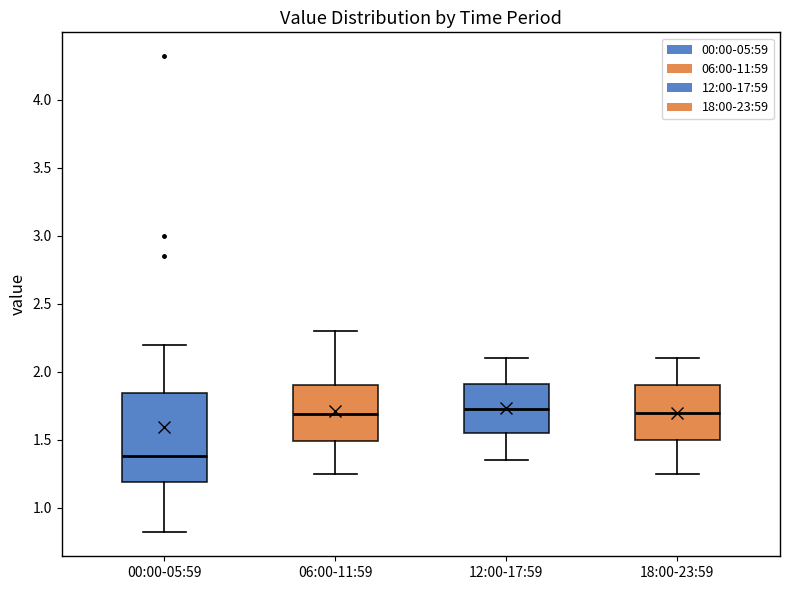

Which box is the tallest, from its lower edge to its upper edge?

00:00-05:59